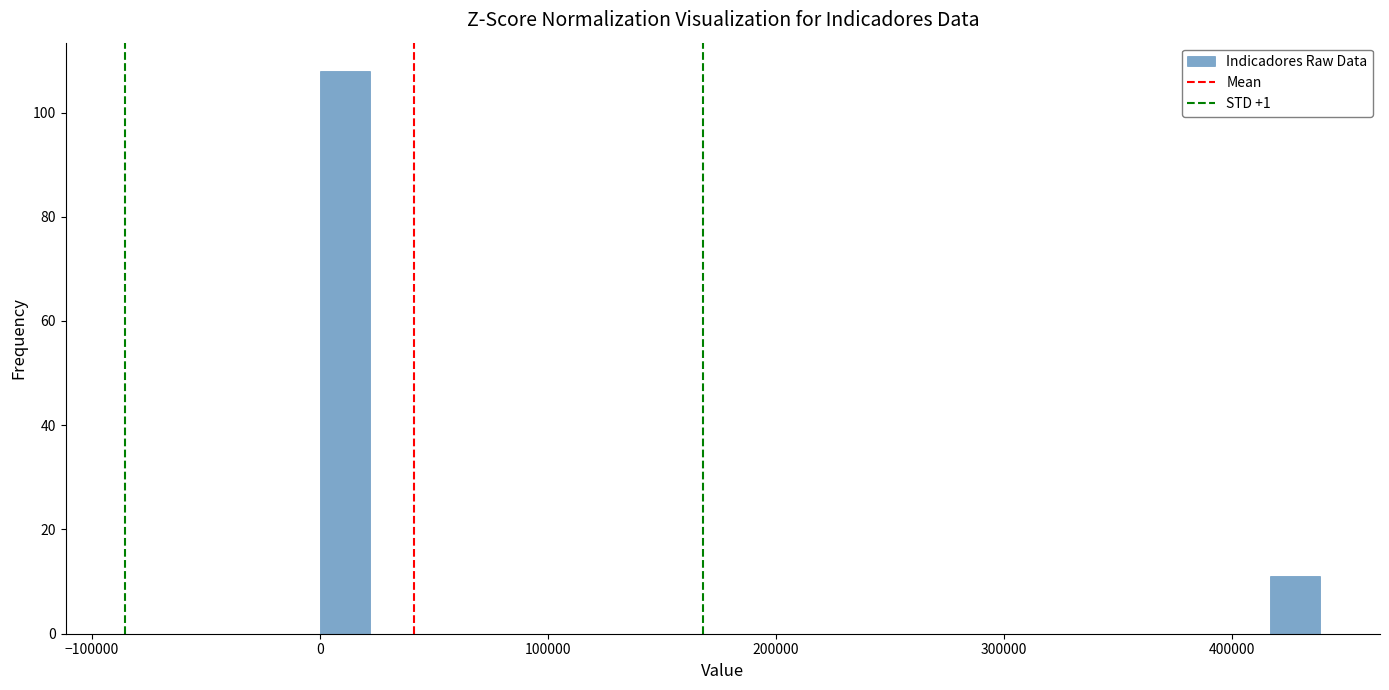

Read against the x-axis, roughly where is the centre of the tallest bar?

10000